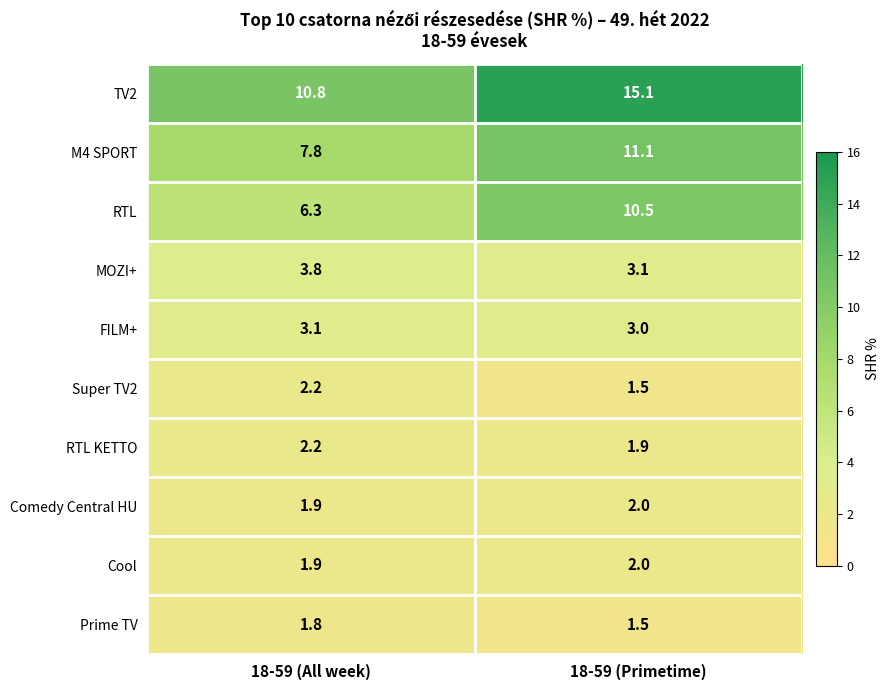

Read the Prime TV value at 18-59 (Primetime).

1.5